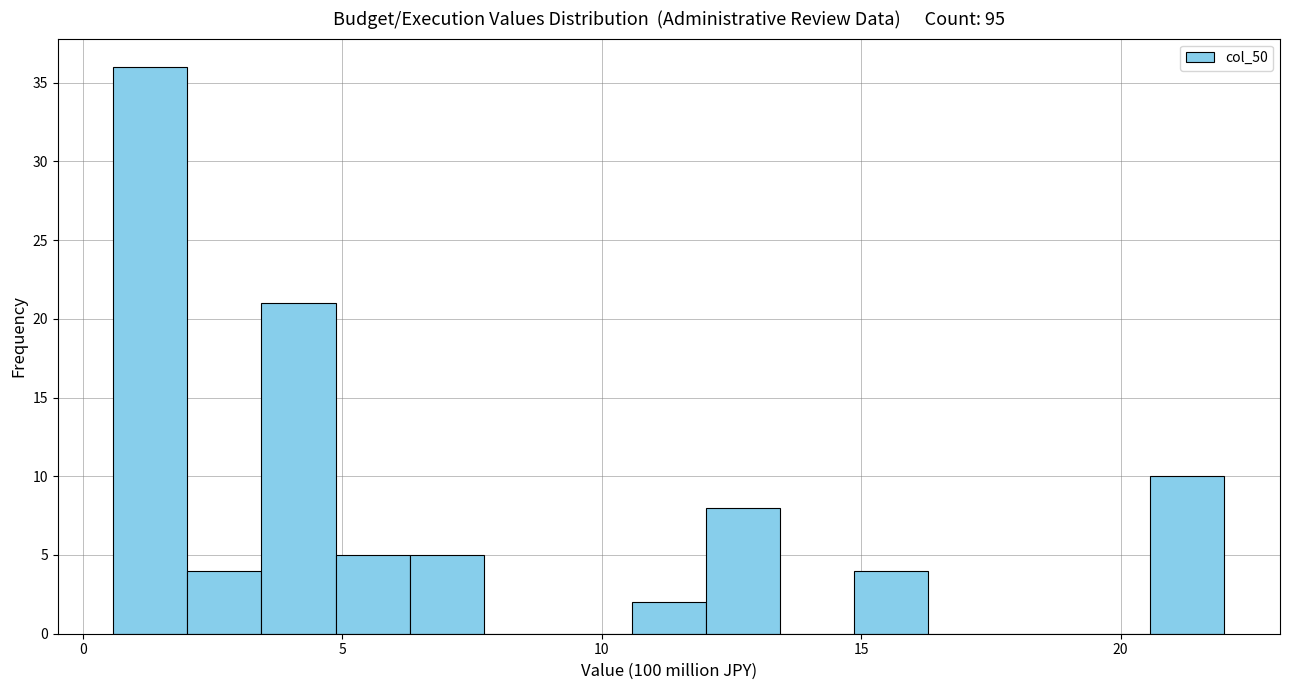

Read against the x-axis, roughly where is the centre of the tallest bar?

1.5